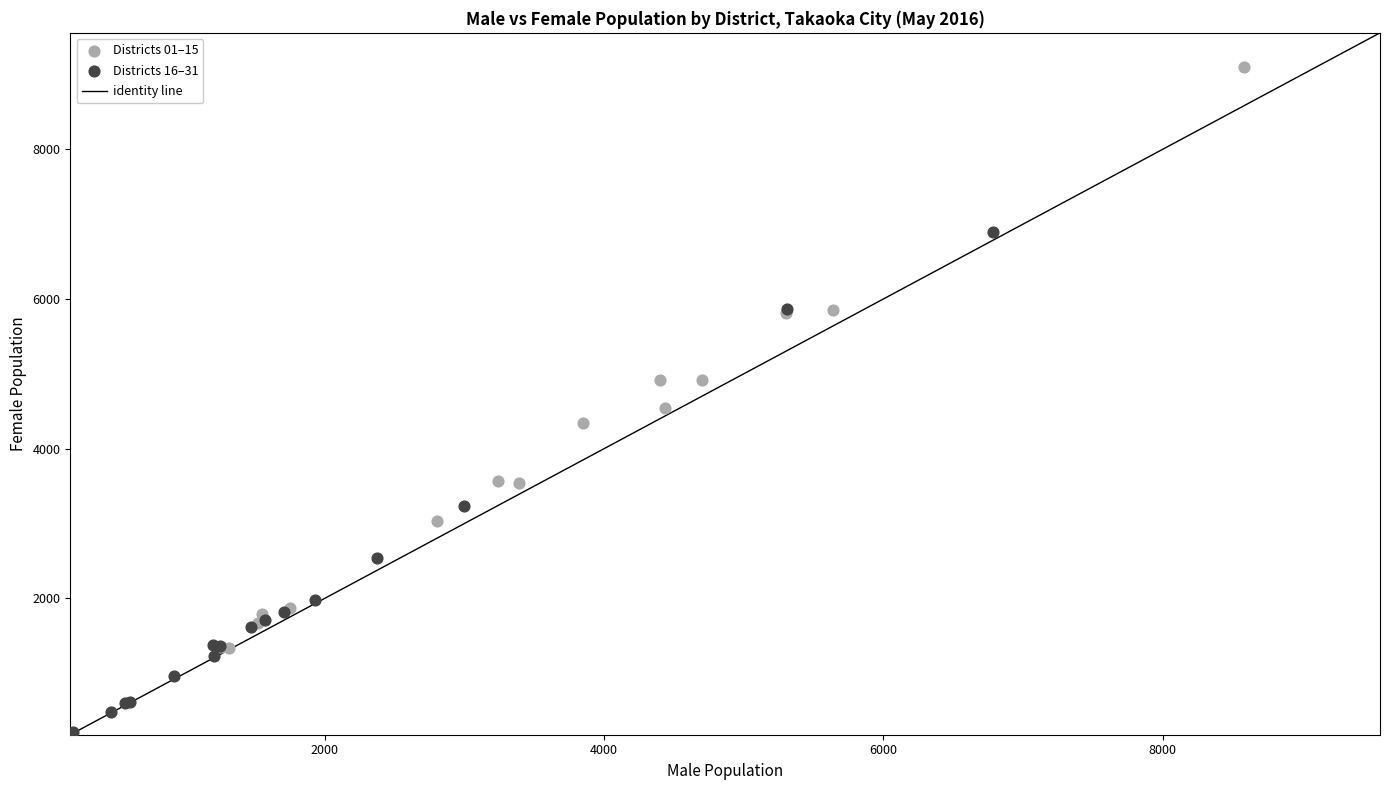

Which series contains the lowest Y value?

Districts 16–31